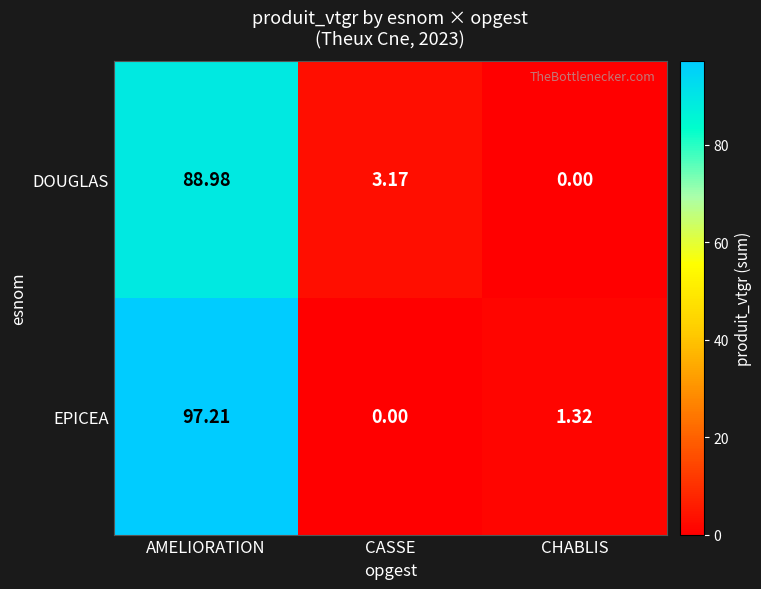

Rank the series by their maximum value, from lowest to highest.

DOUGLAS, EPICEA